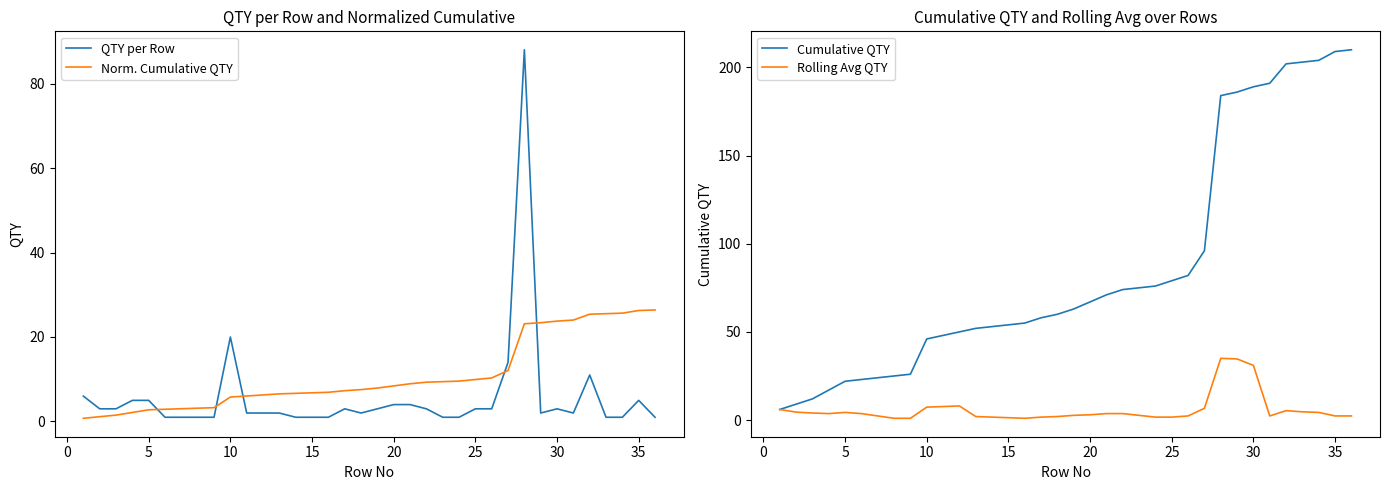

After their last crossing, which series has the higher values: QTY per Row or Norm. Cumulative QTY?

Norm. Cumulative QTY